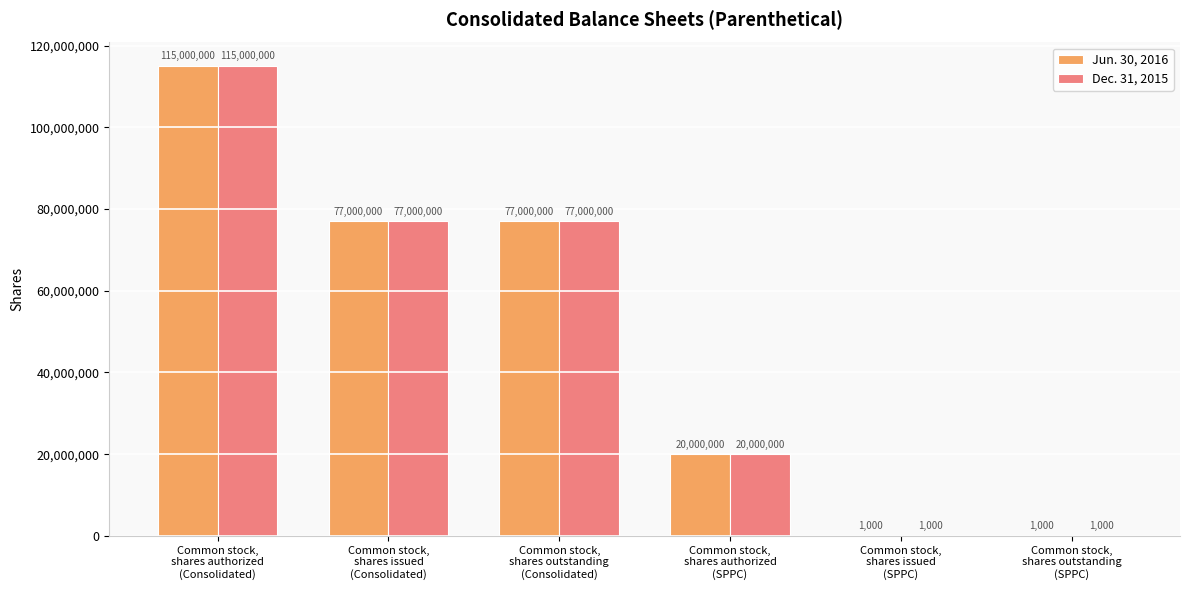

What is the greatest value displayed?

115000000